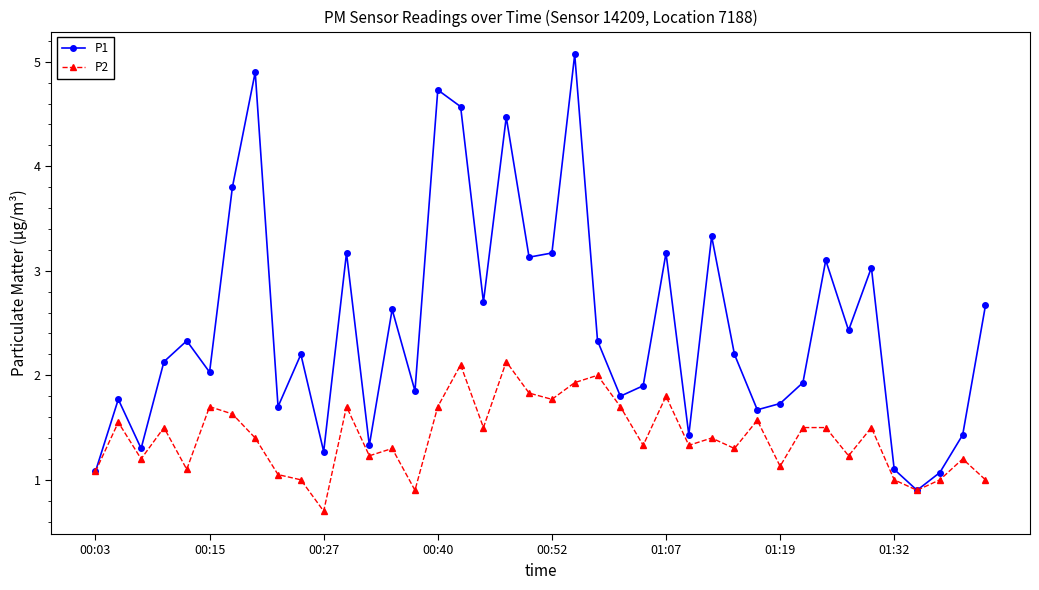

True or false: P2 has more than 1 interior local peaks.

True